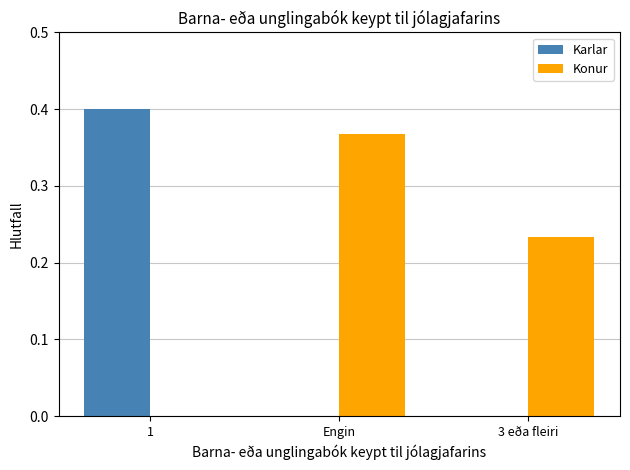

At which category is the sum across all series the highest?

1